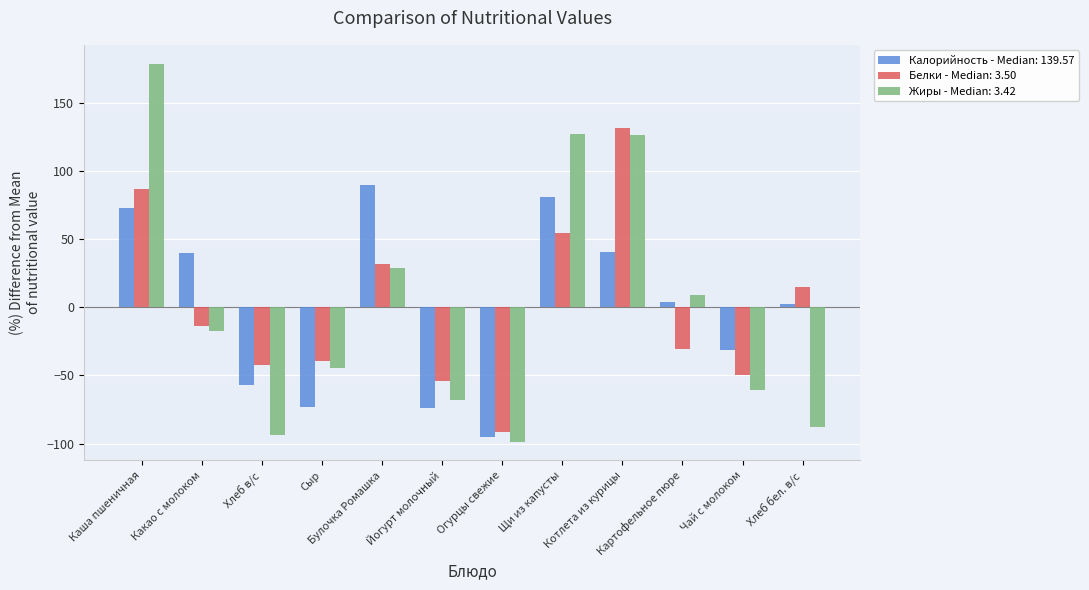

What is the label of the 2nd bar from the left?

Какао с молоком